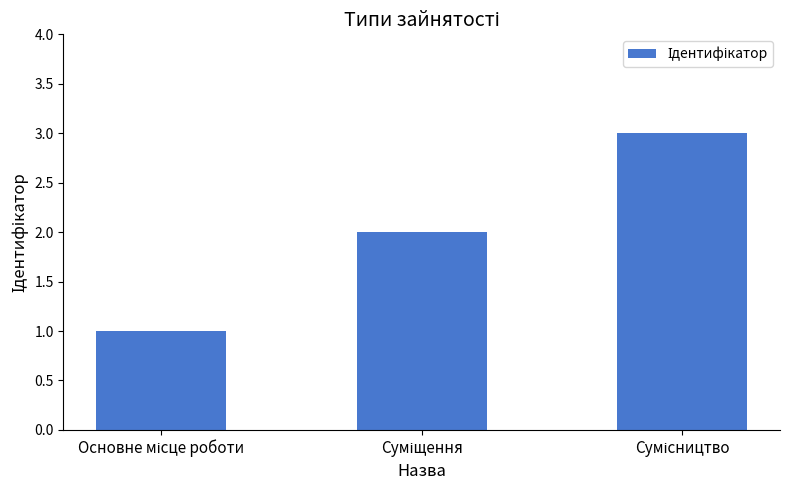

What is the sum of all values?

6